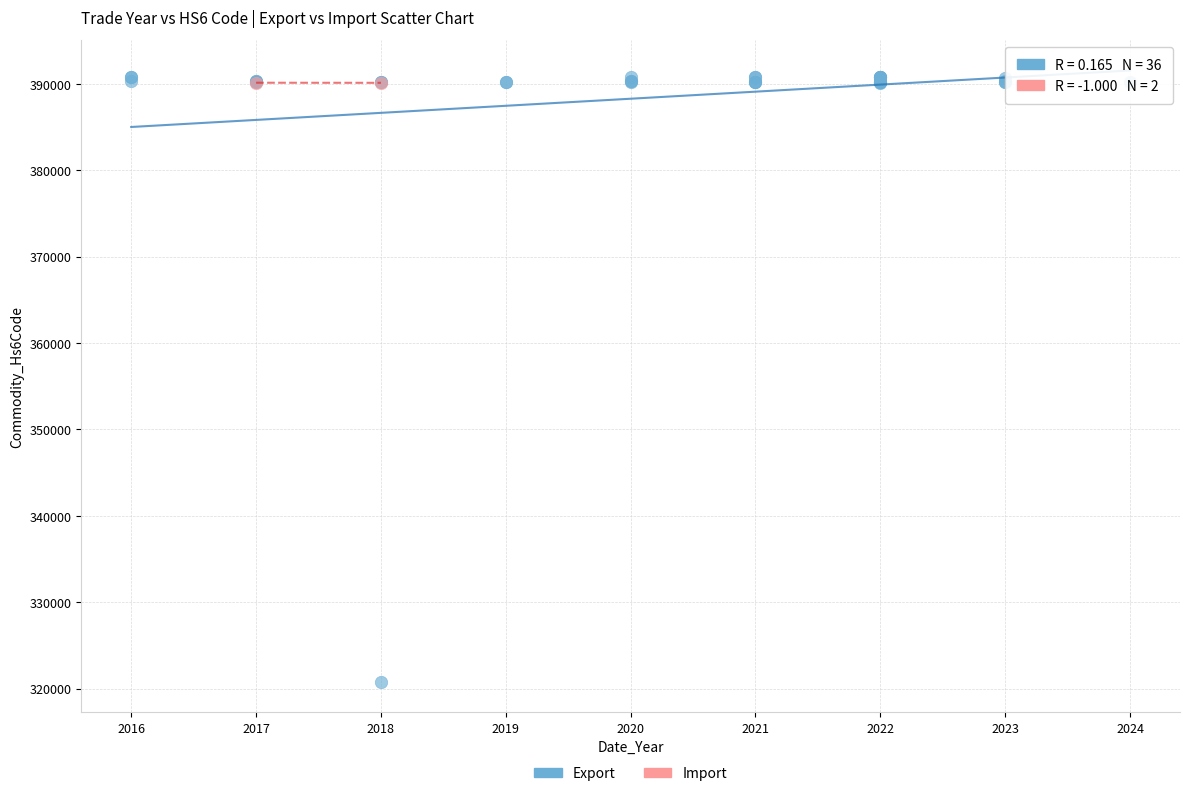

What are all the series names shown in the legend?

Export, Import